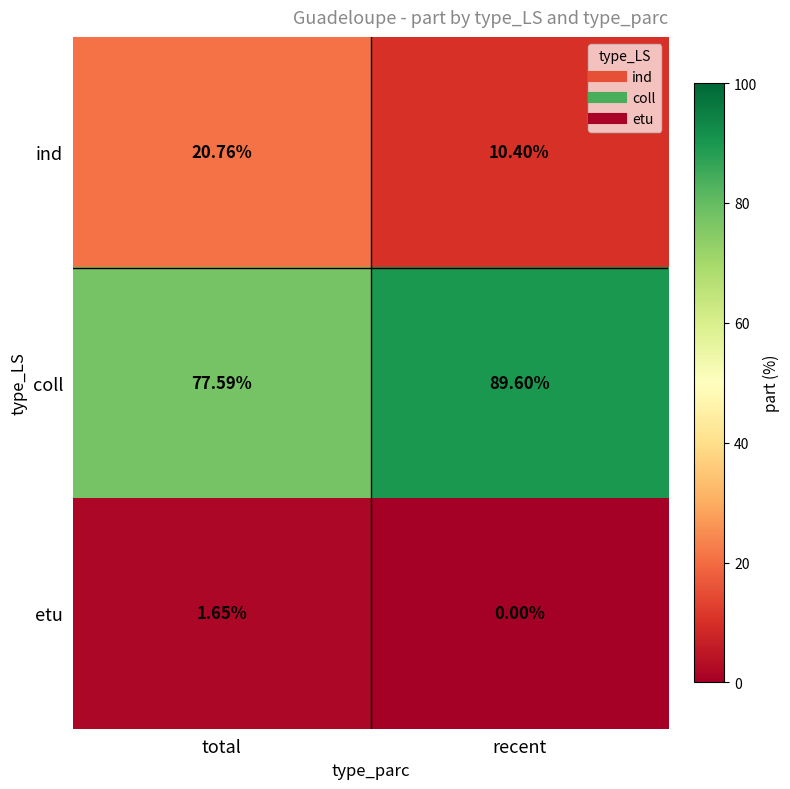

Is the value of ind at total greater than the value of coll at recent?

No